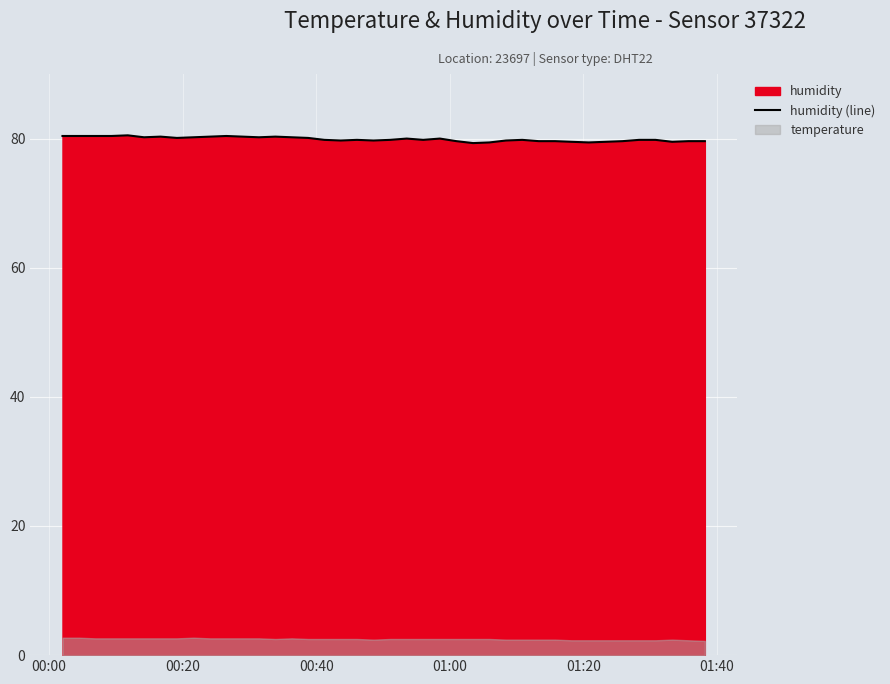

What is the lowest value of the humidity (line) series?

79.3